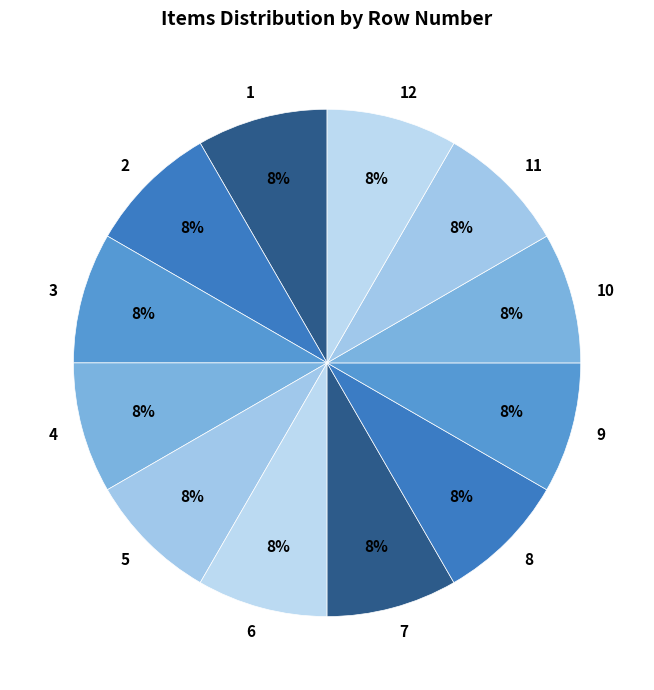

To the nearest percent, what portion does 5 represent?

8%